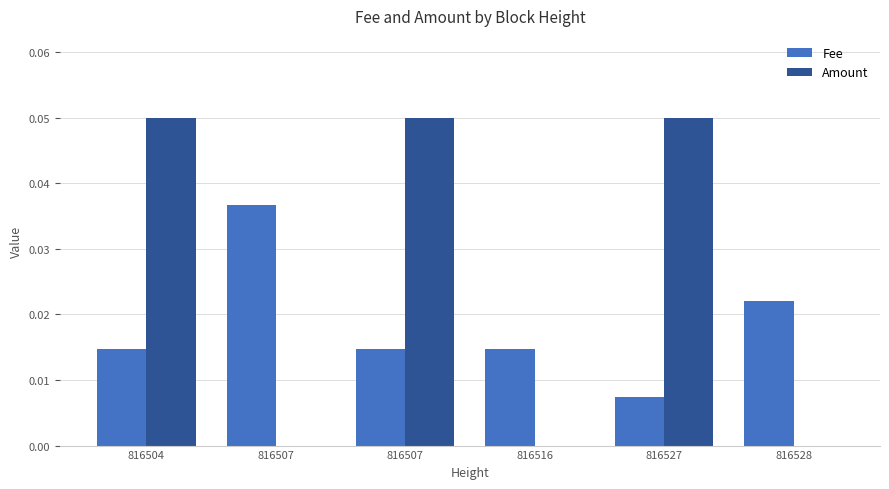

Which series has the largest total across all categories?

Amount